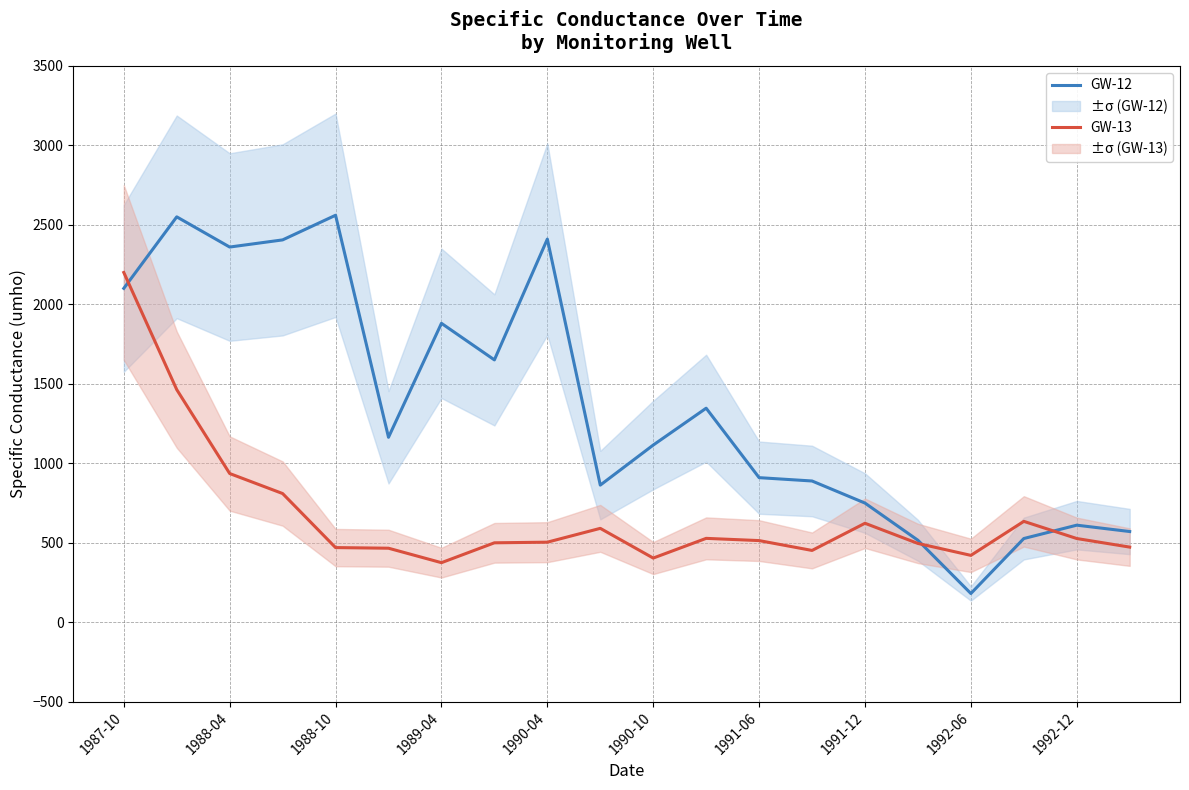

How many intersections are there between GW-13 and GW-12?

3